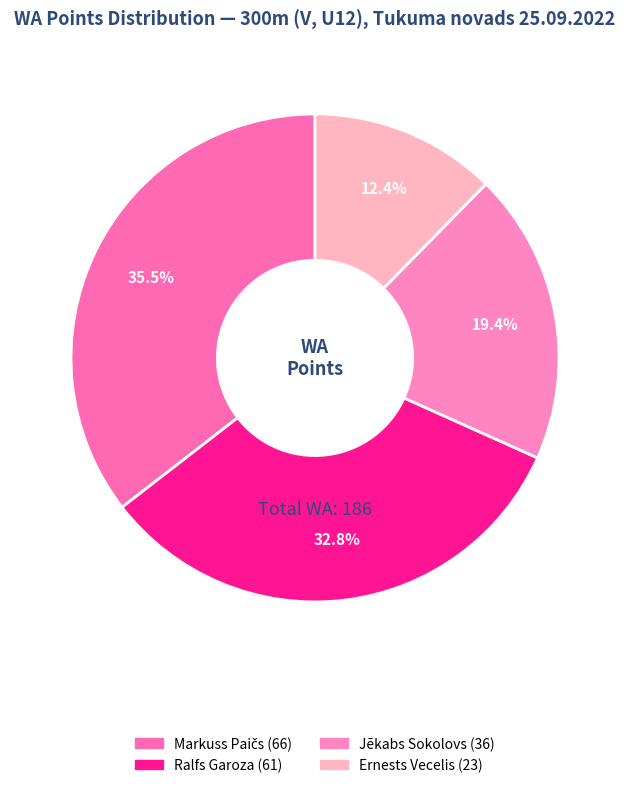

How many slices are in this pie chart?

4